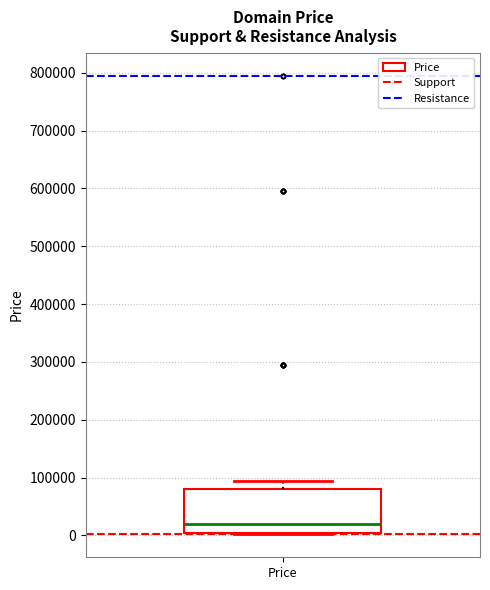

Read this box plot against the y-axis: the position of the median line, the range covered by the box, and the ends of both whiskers. The values are not printed on the chart, so give them approximately, as read against the axis.

median 20000, box 0 to 80000, whiskers 0 to 90000